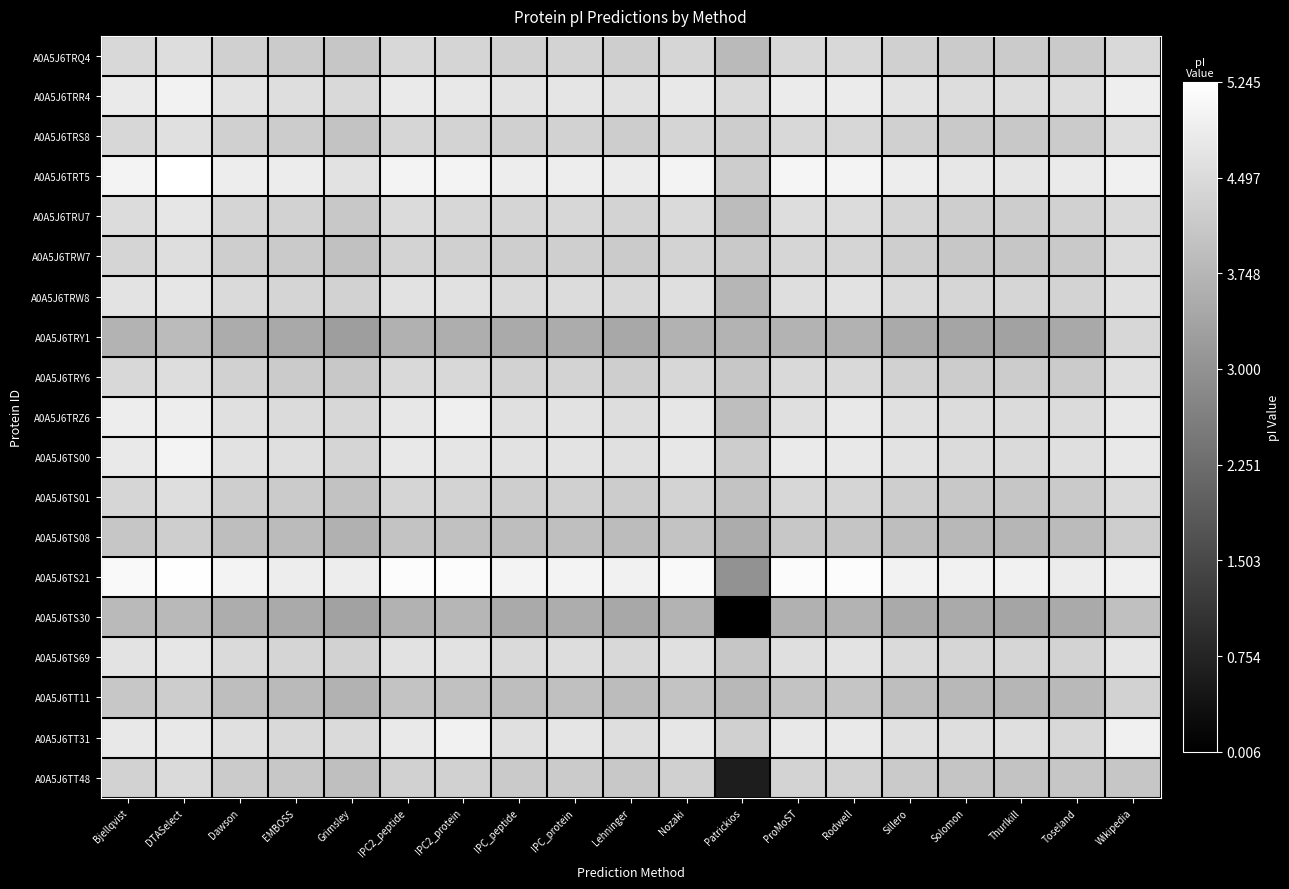

Which has a higher value, Rodwell or Solomon?

Rodwell